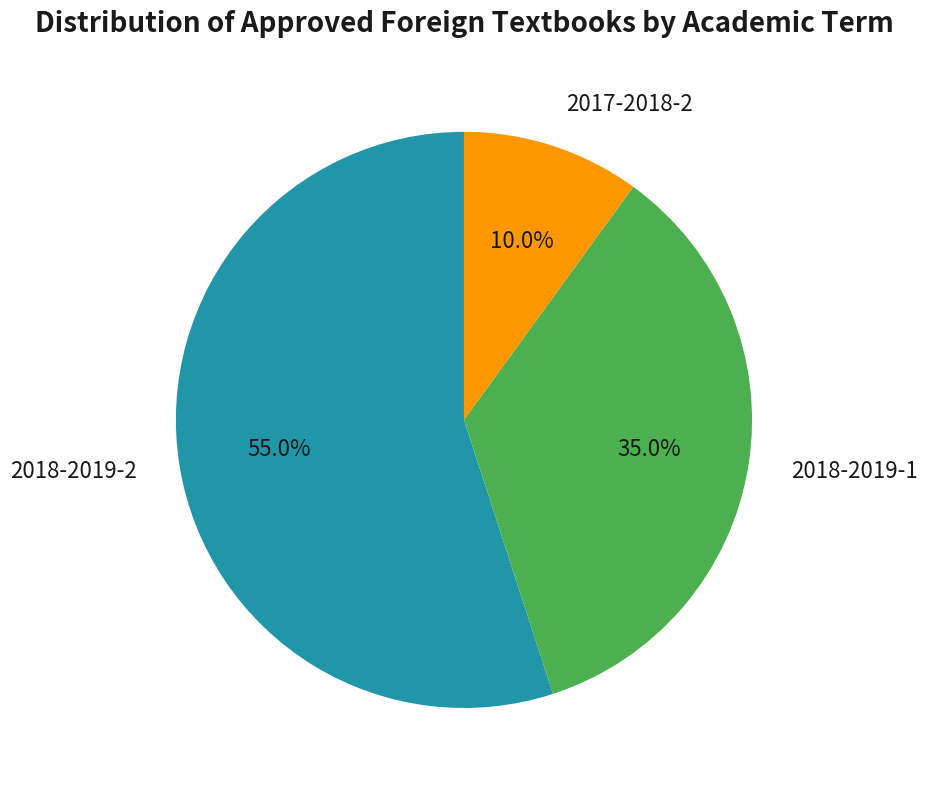

Count the number of slices in the pie.

3